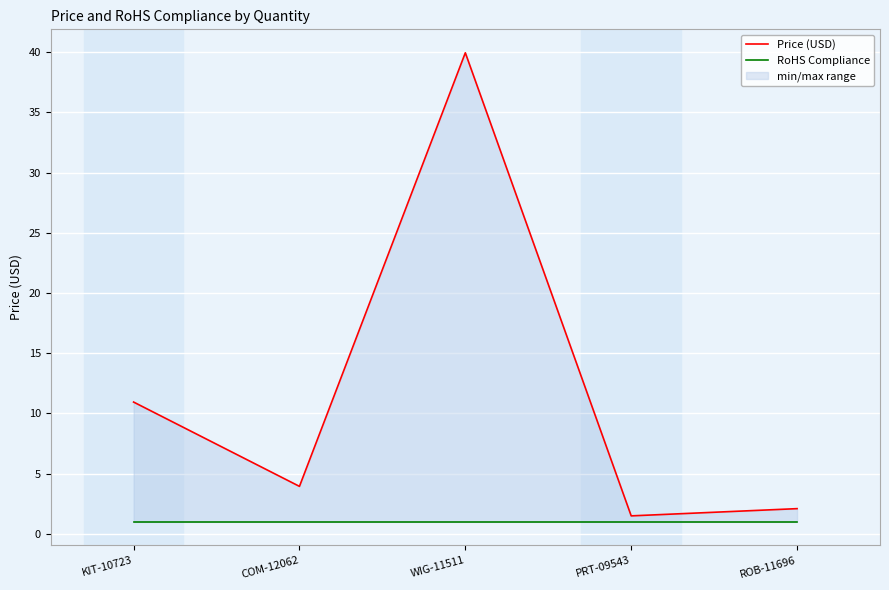

At which category is the sum across all series the highest?

WIG-11511